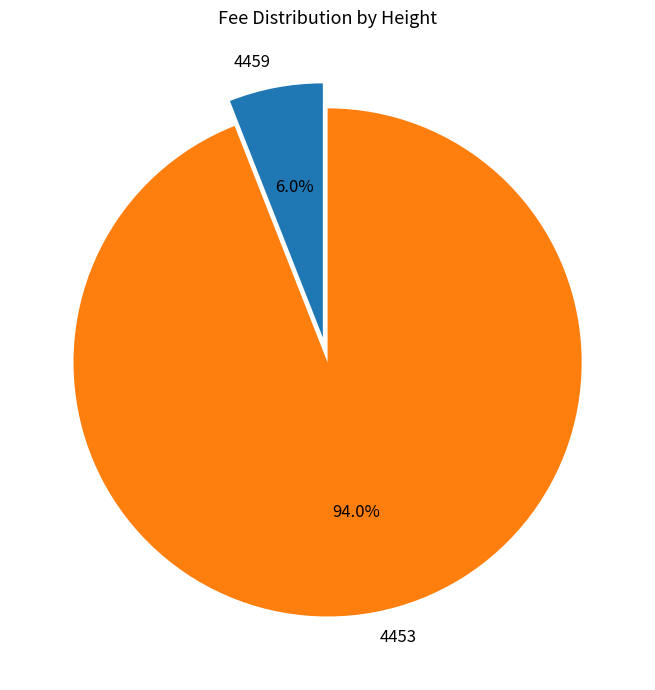

Between 4453 and 4459, which is larger?

4453